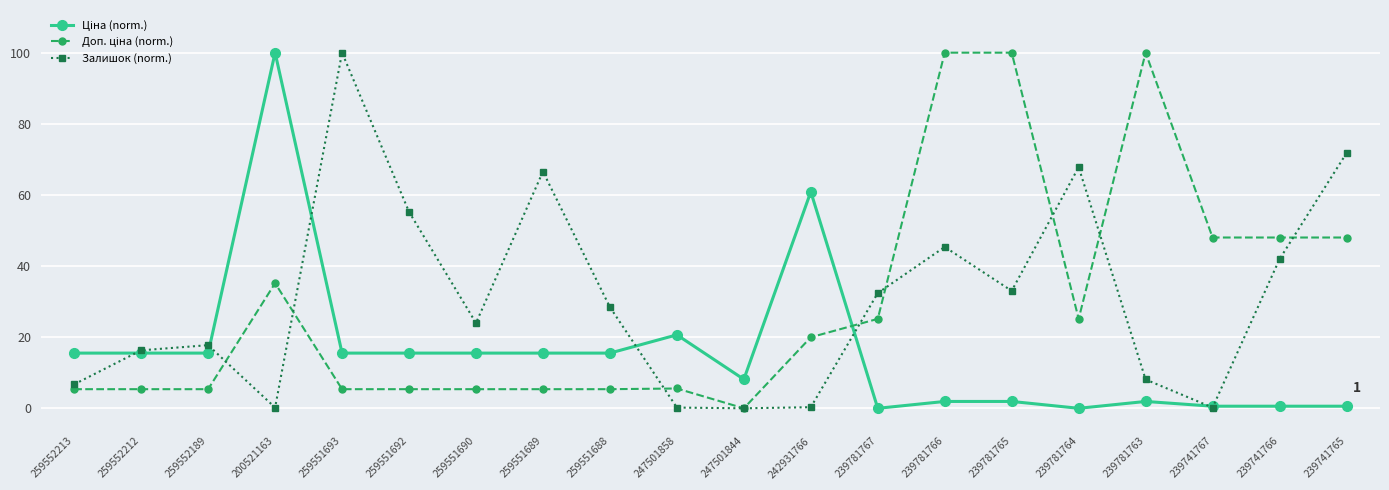

How many lines are shown in the chart?

3